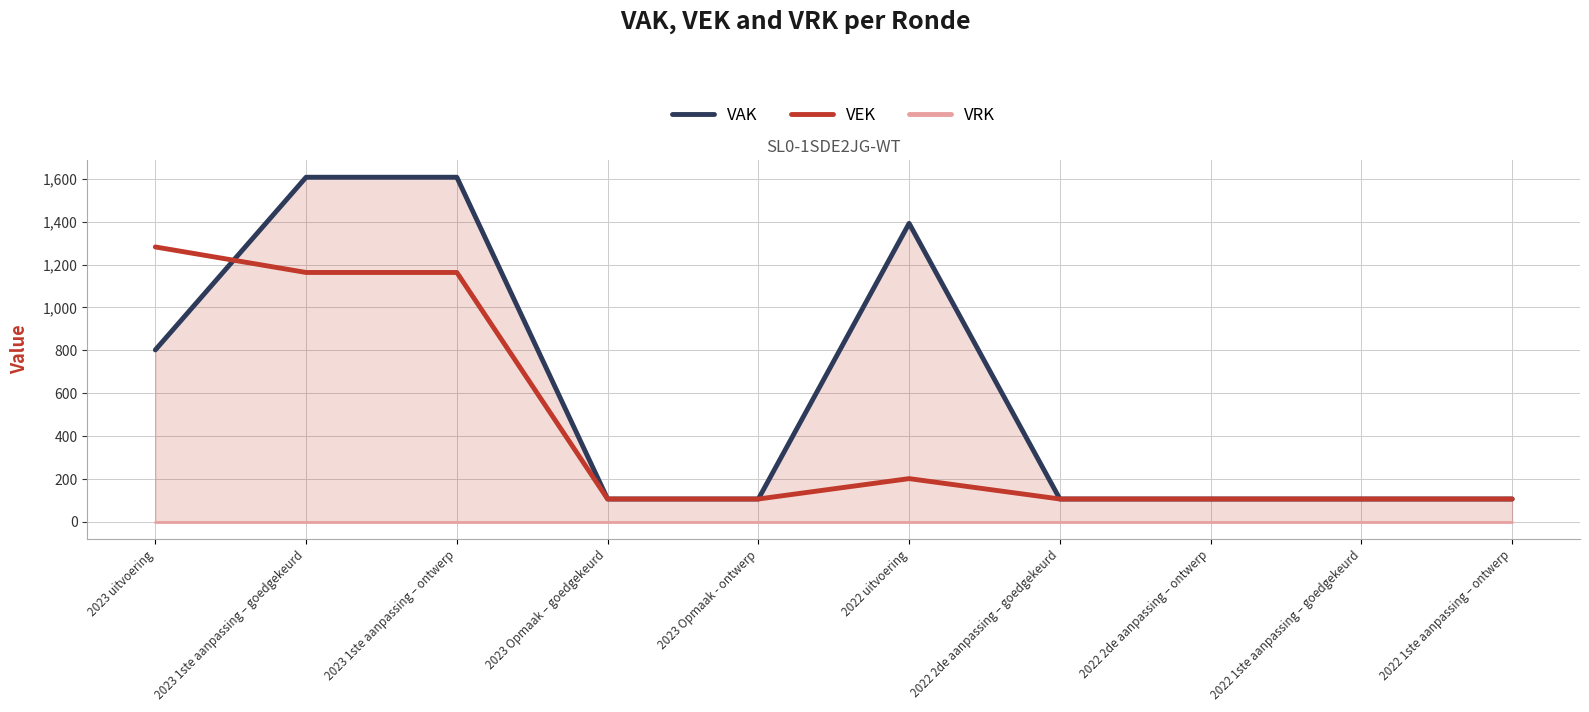

What is the label of the 1st point from the left?

2023 uitvoering